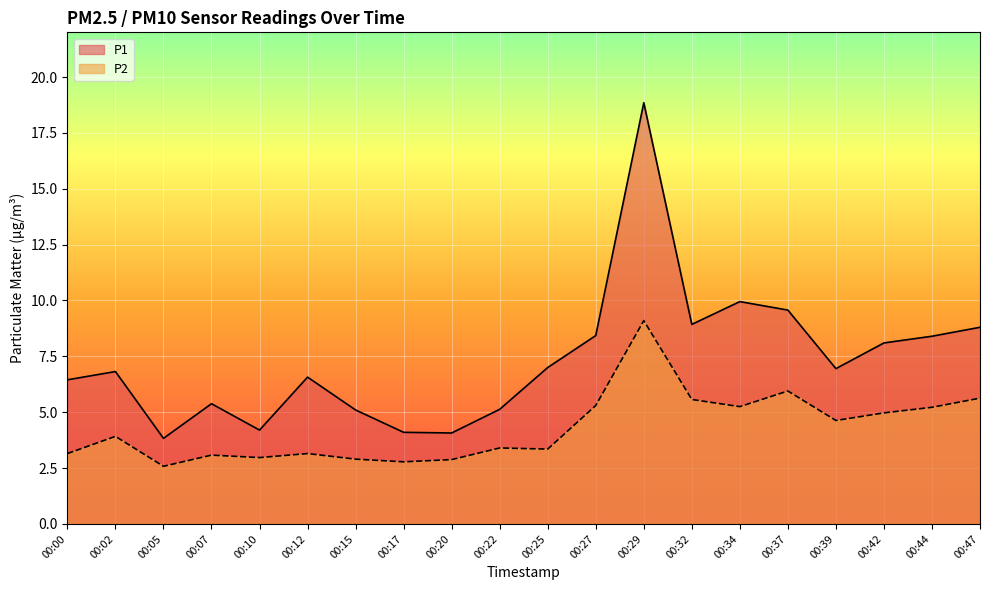

How many values in the P2 series are below 3?

5